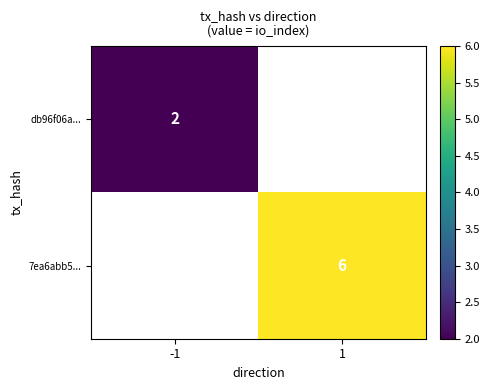

Is it true that 7ea6abb5... equals 8 at 1?

False